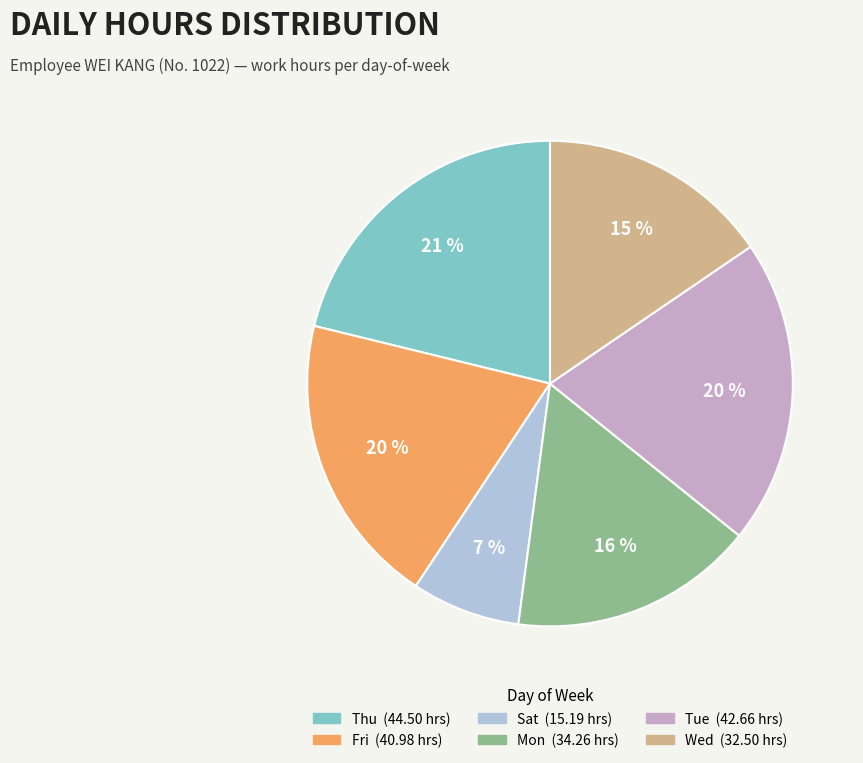

Does any single category account for the majority?

No